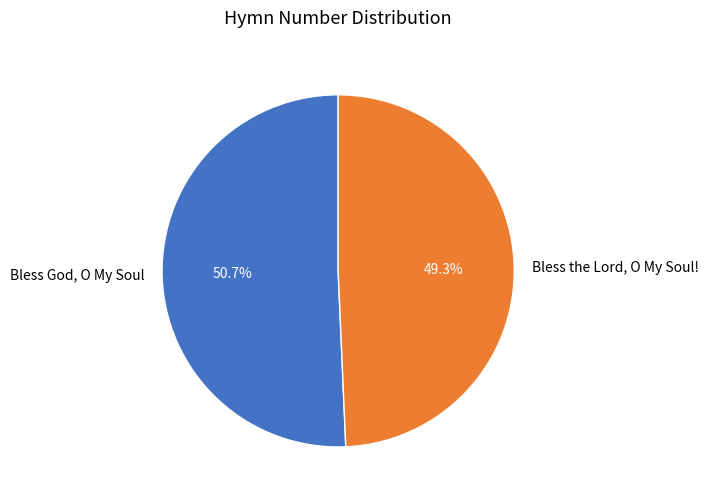

What percentage do Bless the Lord, O My Soul! and Bless God, O My Soul together represent?

100.0%